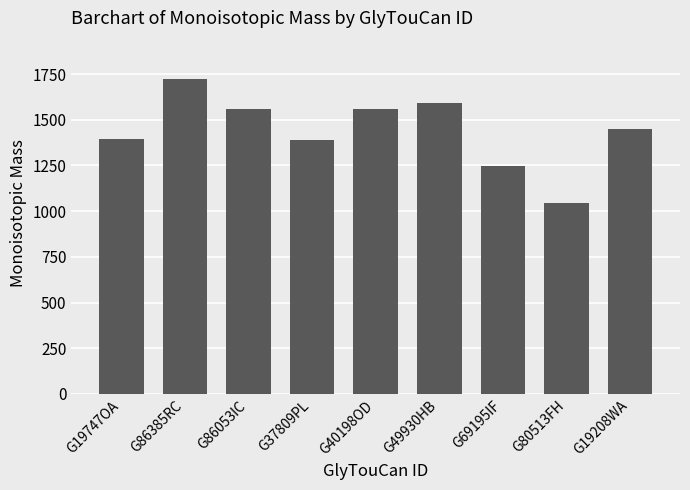

Between G80513FH and G19747OA, which is larger?

G19747OA